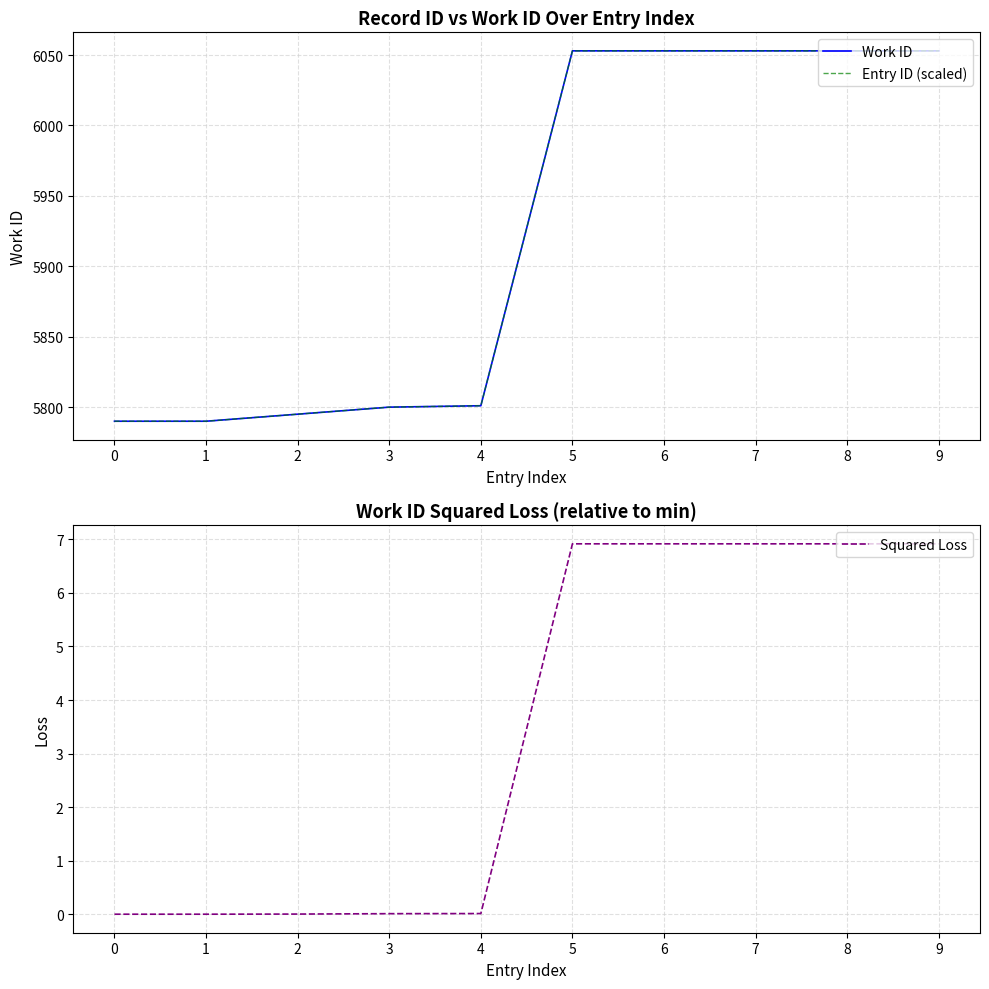

Where is Squared Loss nearest to the value 3?

4